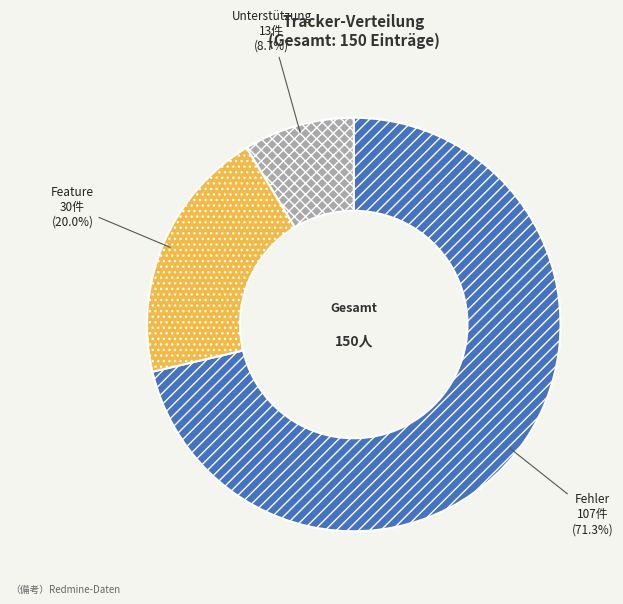

Is it true that Fehler is 71% of the pie?

True